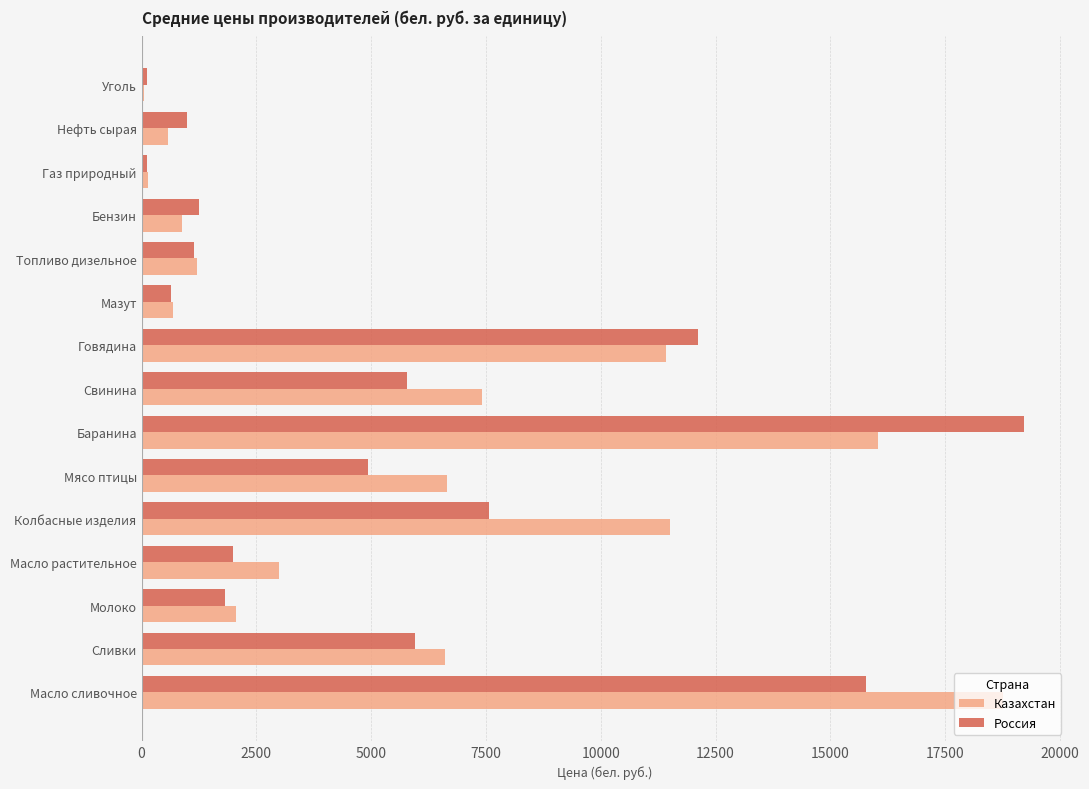

What is the total value across all series at Свинина?

13194.3